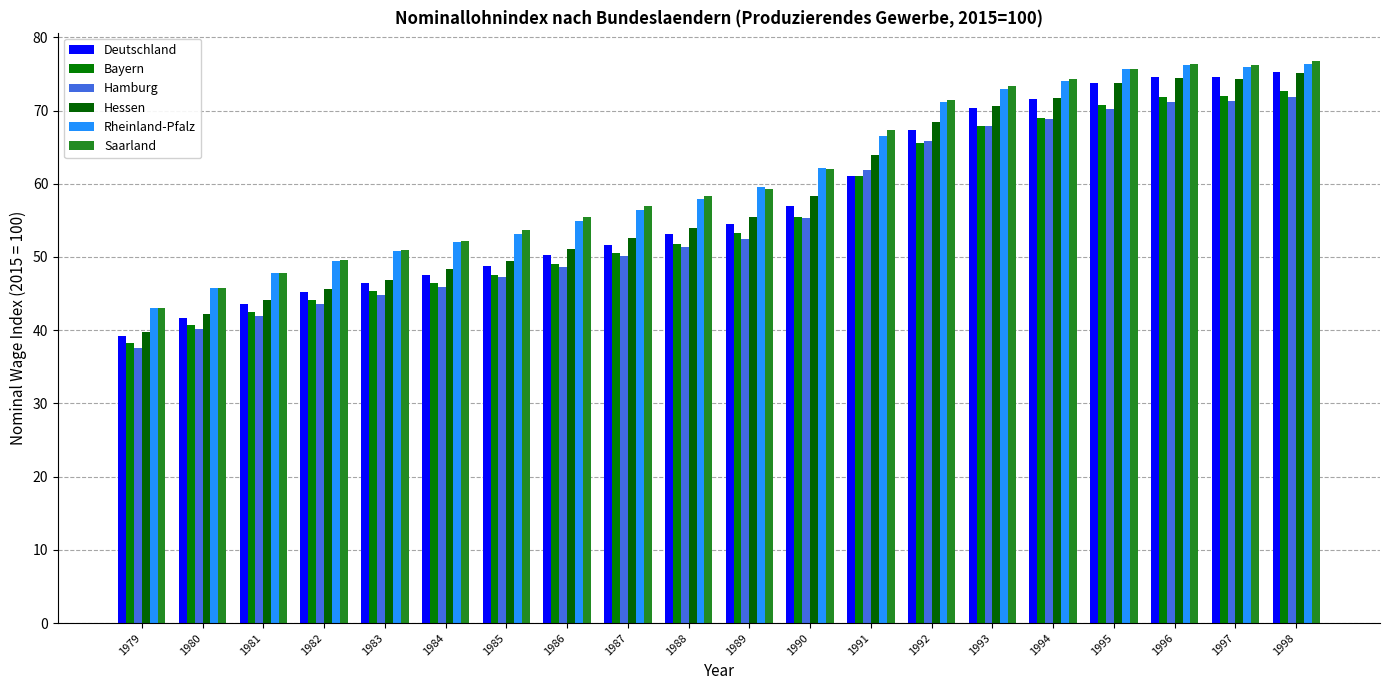

What is the greatest value displayed?

76.8